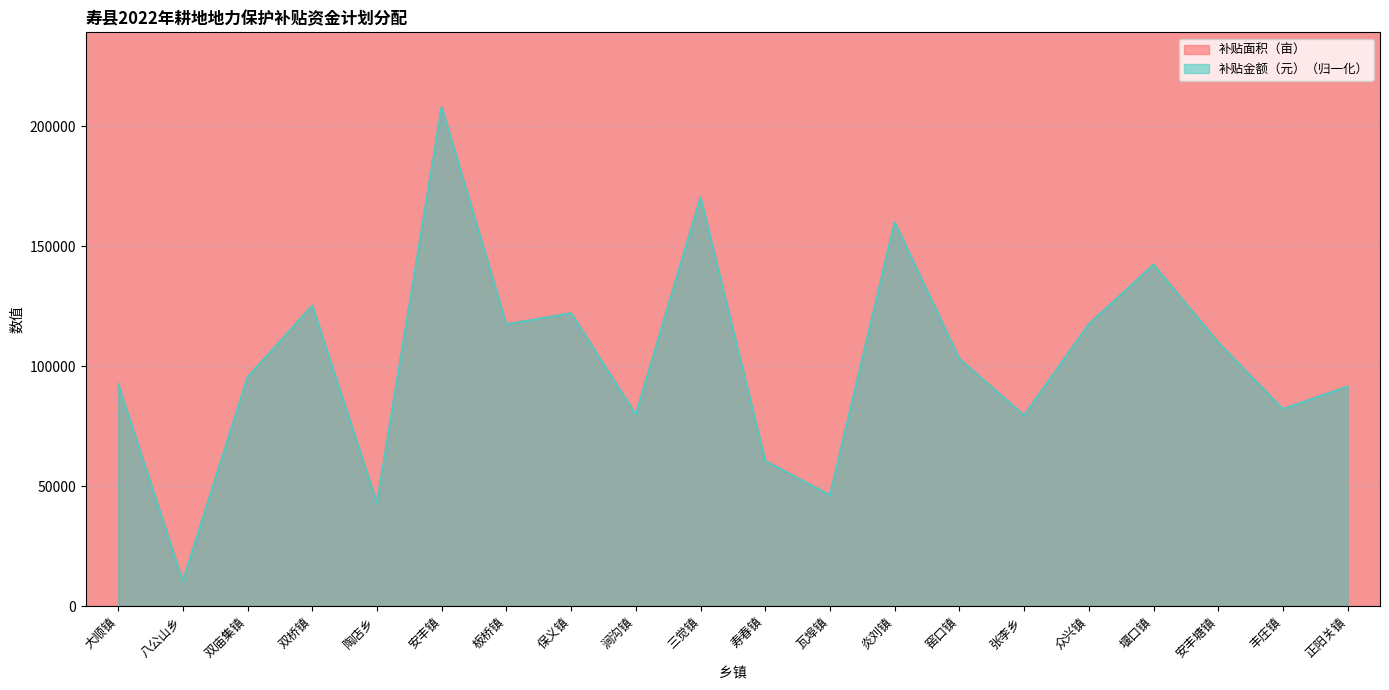

What is the label of the 12th point from the right?

涧沟镇